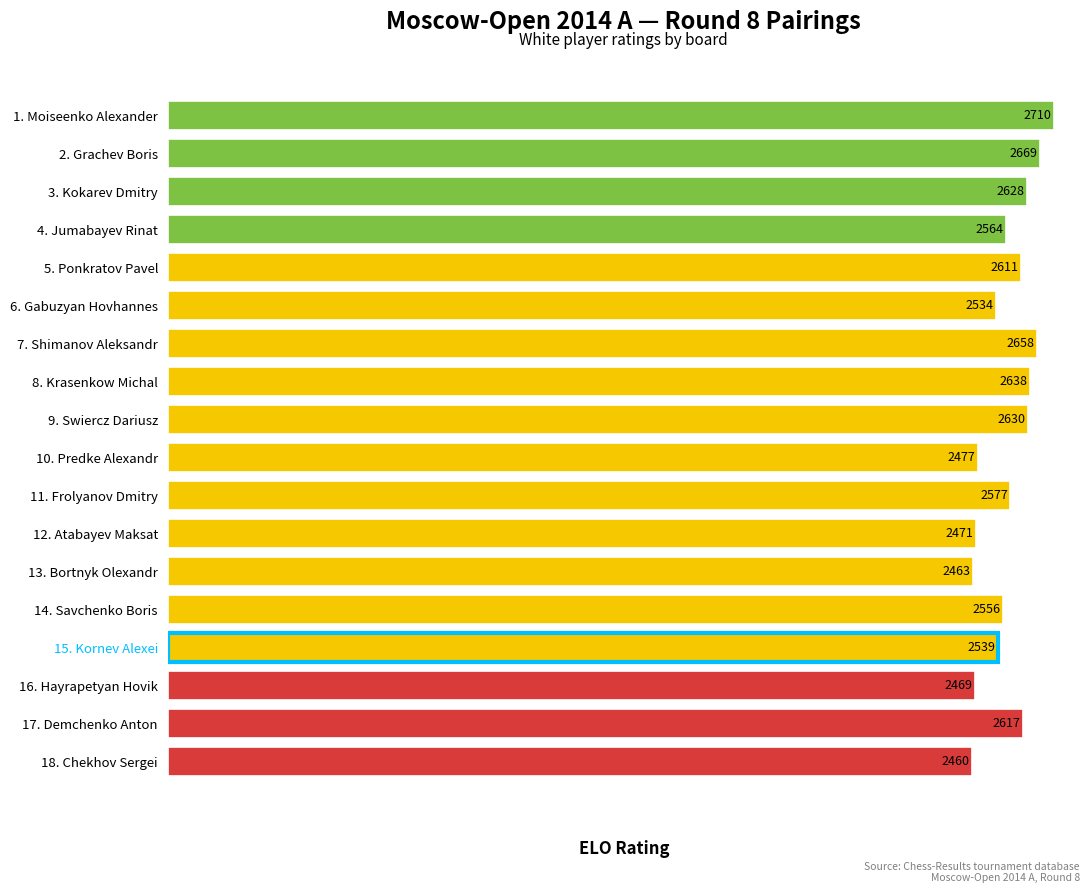

Where is the data nearest to the value 2585?

11. Frolyanov Dmitry